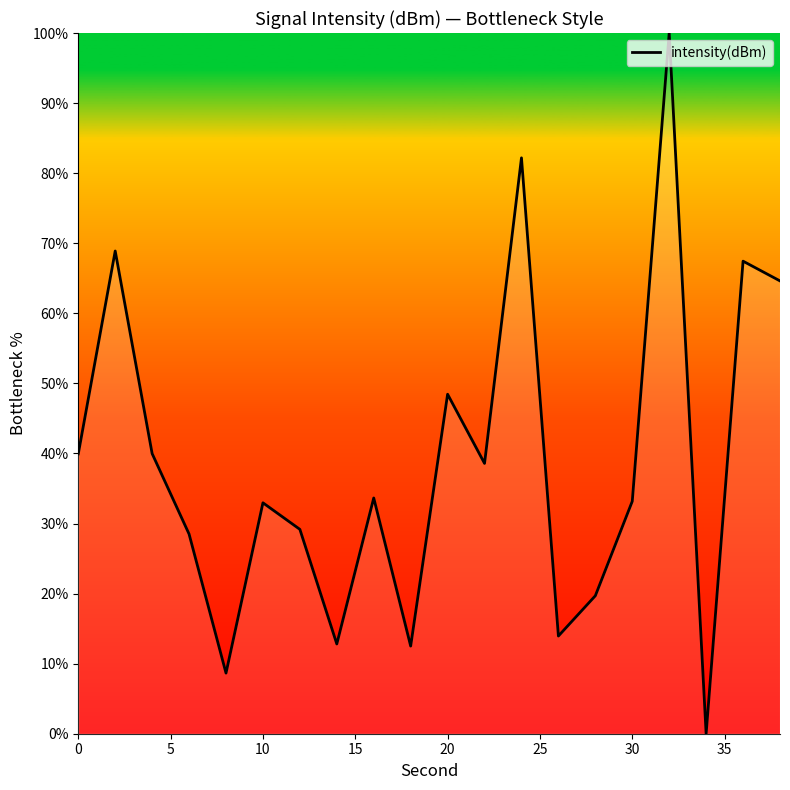

What is the difference between the maximum and minimum values?

100.0